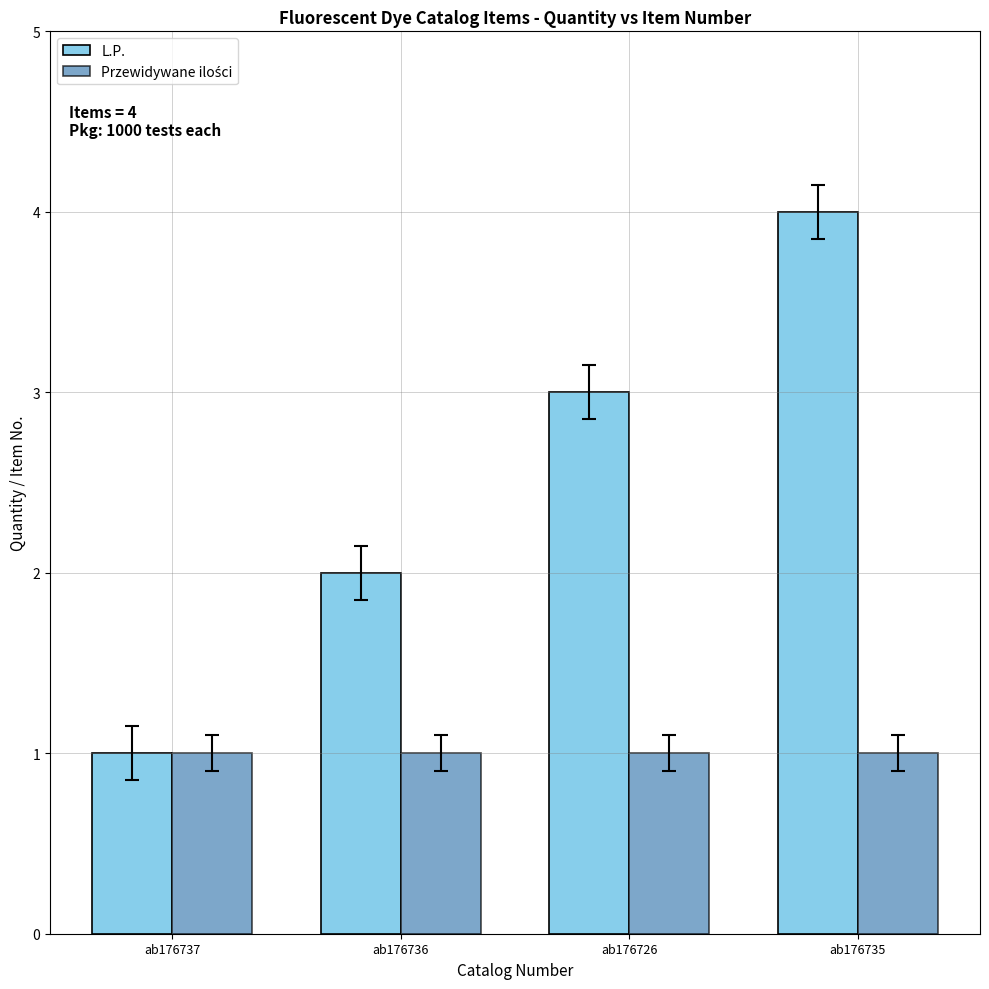

Rank the categories by L.P. value from highest to lowest.

ab176735, ab176726, ab176736, ab176737